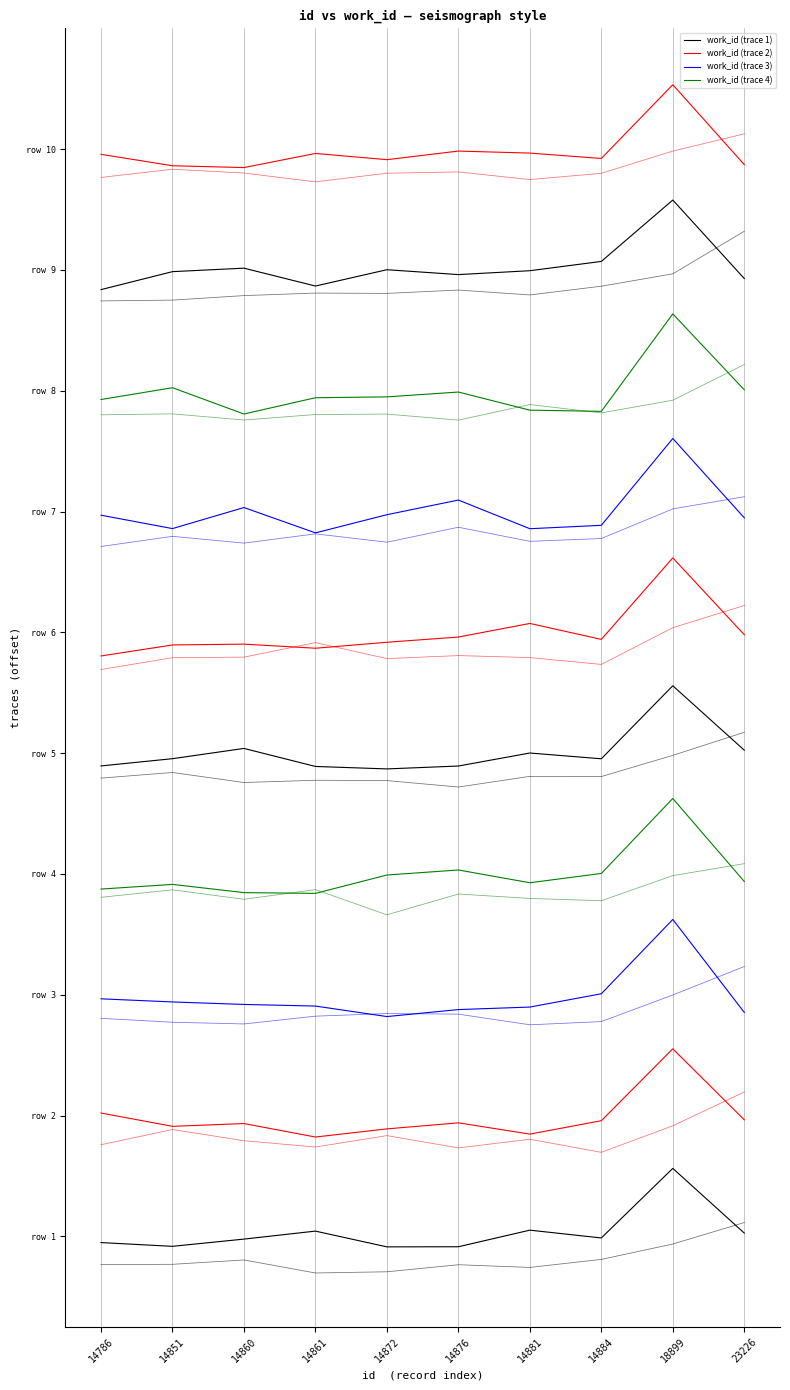

What is the difference between the maximum and second lowest values in the work_id (trace 4) series?

1.6